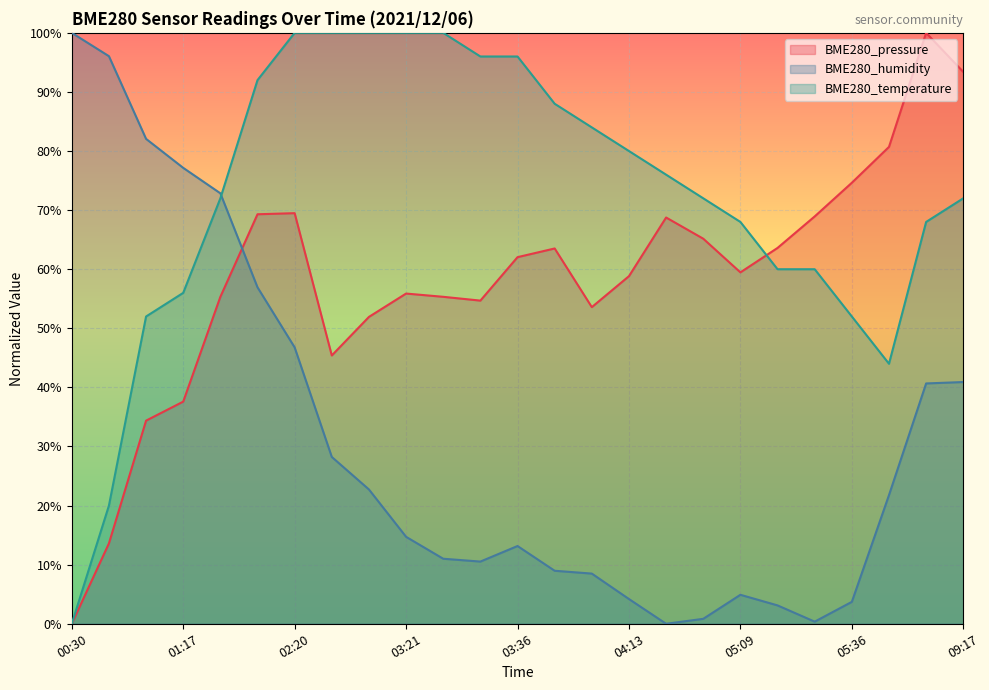

Which series has the largest total across all categories?

BME280_temperature